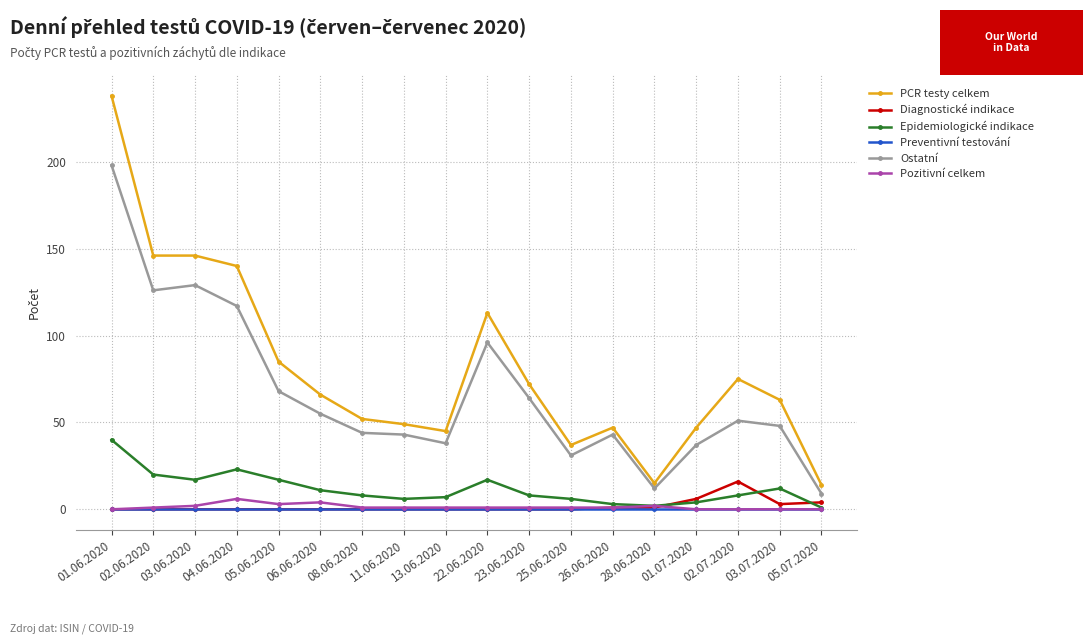

Which category has the highest value in the Ostatní series?

01.06.2020